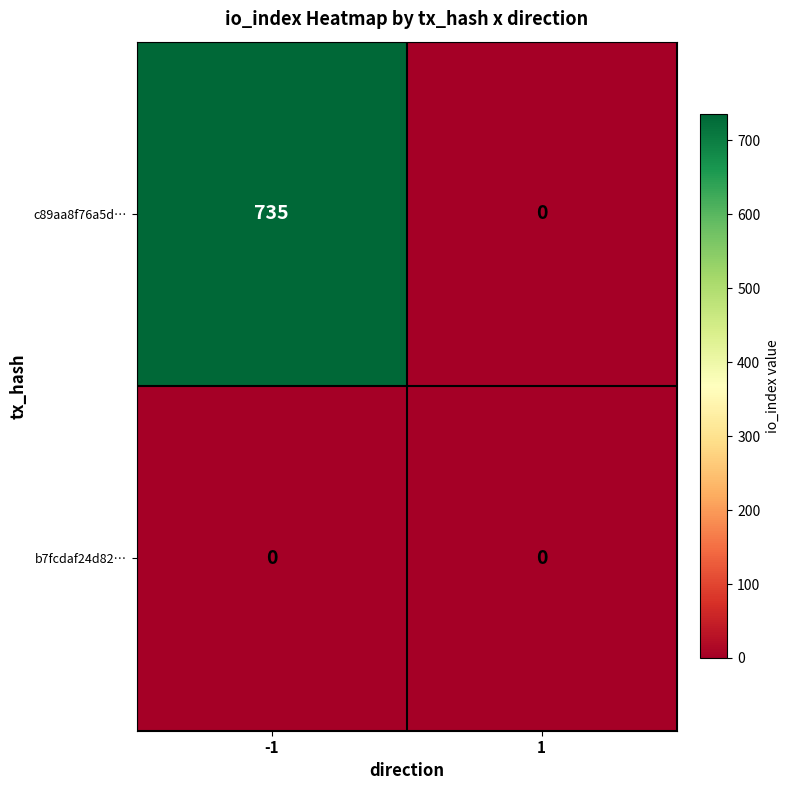

At how many categories does at least one series exceed 410?

1